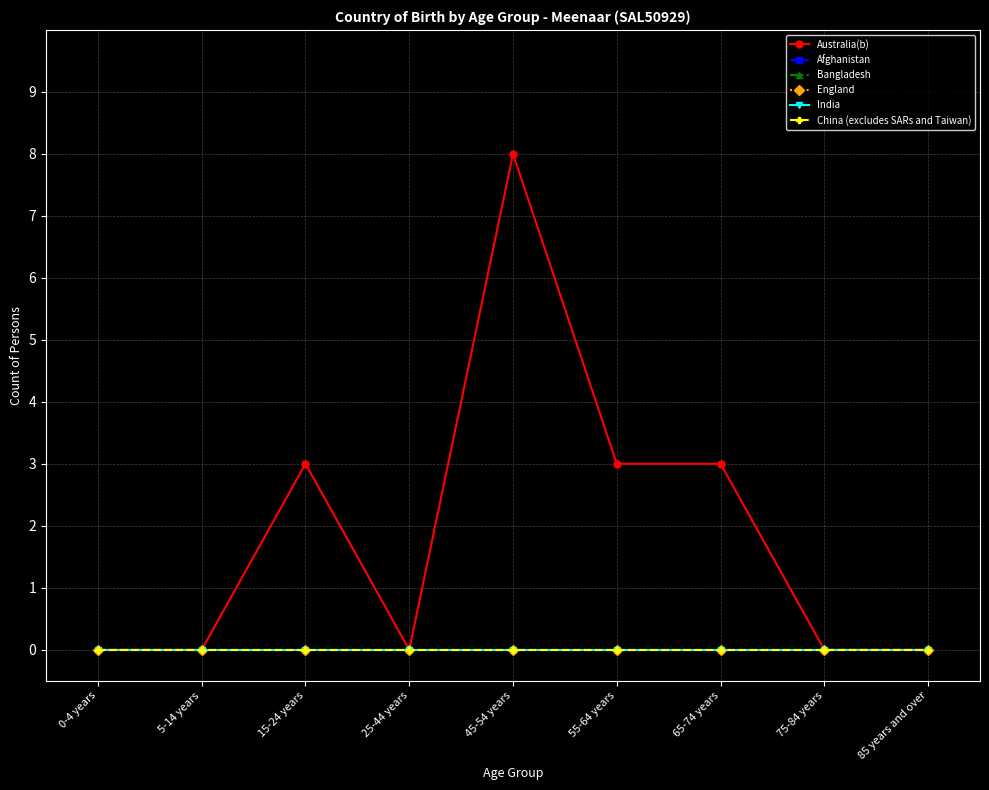

How many lines are shown in the chart?

6